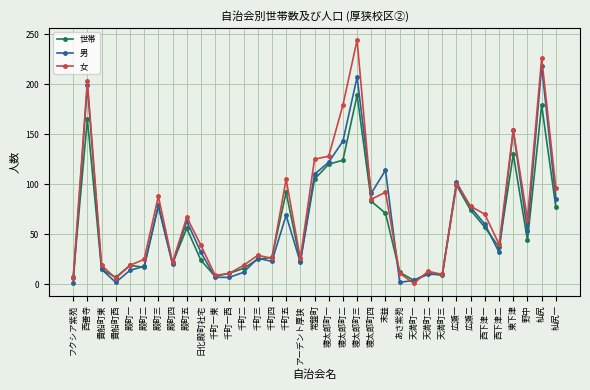

At which label is 男 closest to 109?

常盤町